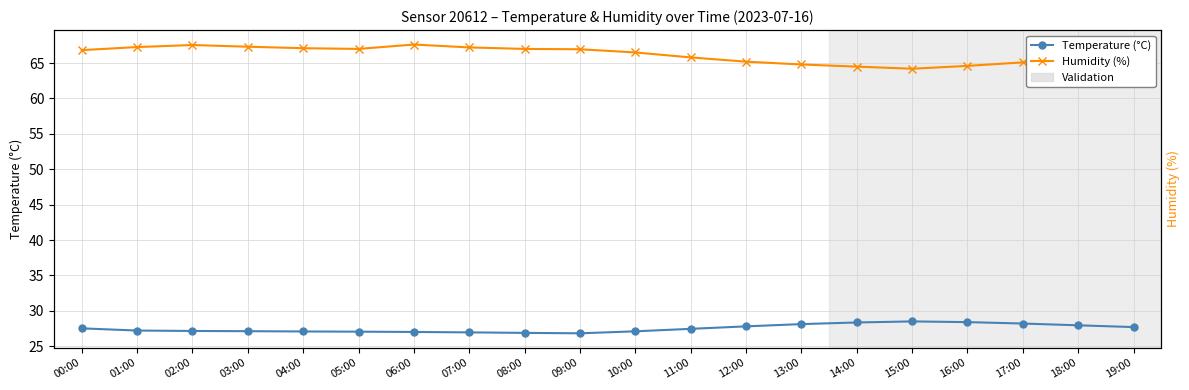

At which category does Humidity (%) reach its first local peak?

02:00